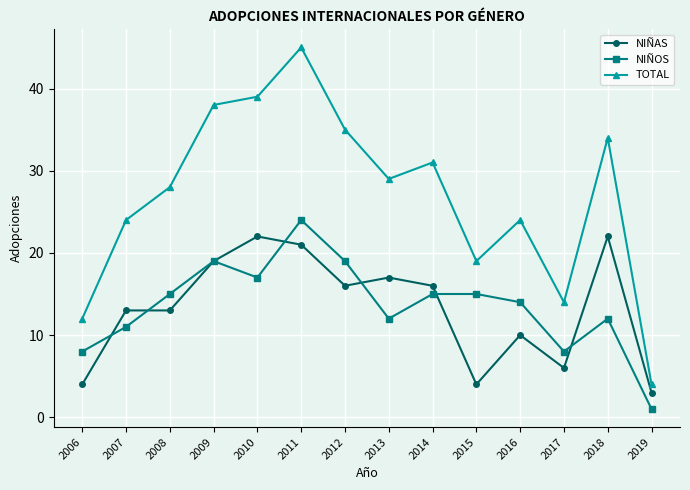

Reading right to left, transcribe all the data shown in this chart.

NIÑAS: 2019=3	2018=22	2017=6	2016=10	2015=4	2014=16	2013=17	2012=16	2011=21	2010=22	2009=19	2008=13	2007=13	2006=4
NIÑOS: 2019=1	2018=12	2017=8	2016=14	2015=15	2014=15	2013=12	2012=19	2011=24	2010=17	2009=19	2008=15	2007=11	2006=8
TOTAL: 2019=4	2018=34	2017=14	2016=24	2015=19	2014=31	2013=29	2012=35	2011=45	2010=39	2009=38	2008=28	2007=24	2006=12